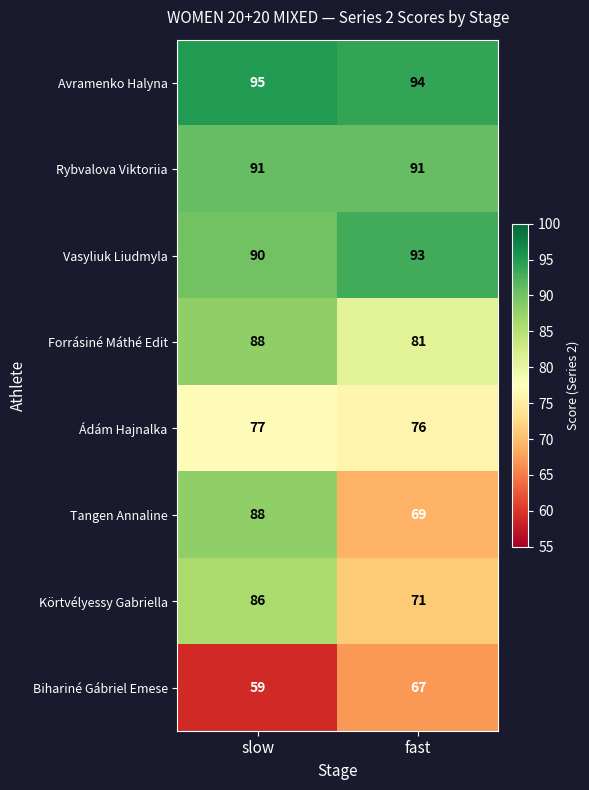

Which label corresponds to the largest value in the chart?

slow